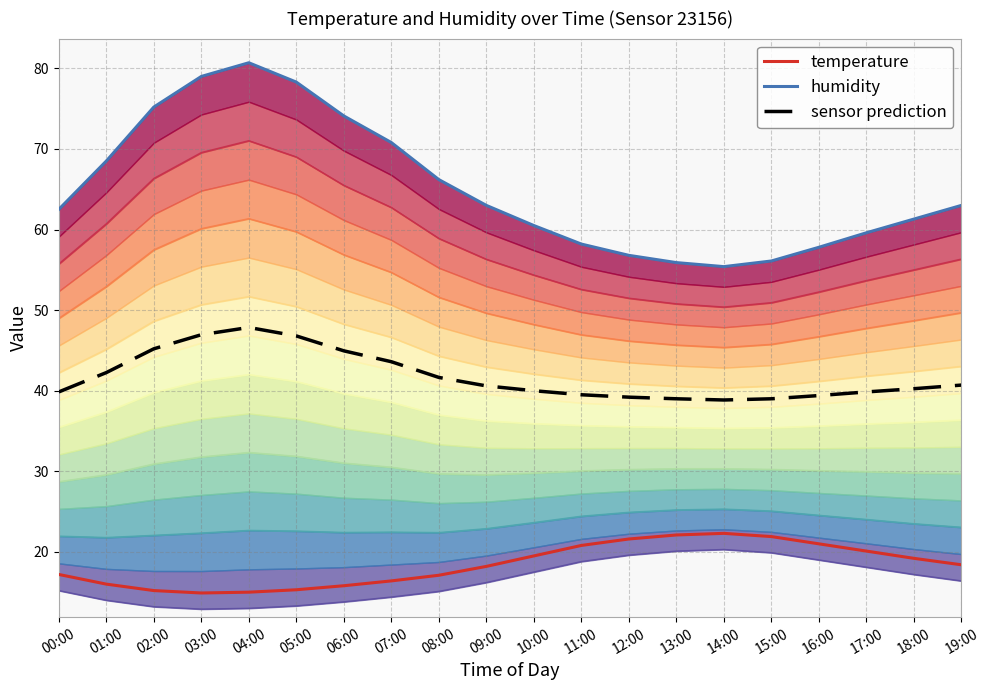

Which series has the largest range (max minus min)?

humidity